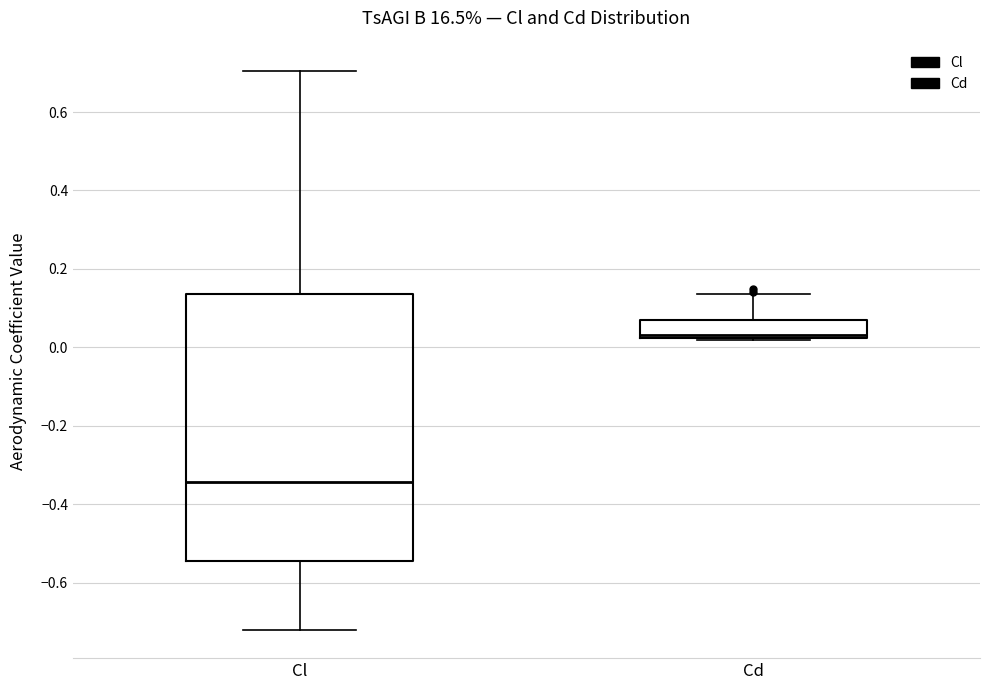

Reading left to right, transcribe this box plot: for each box, give where its median line is, the range the box spans, and where its two whiskers end, as read against the y-axis. The values are not printed on the chart, so give them approximately, as read against the axis.

Cl: median -0.34, box -0.54 to 0.14, whiskers -0.72 to 0.70
Cd: median 0.04, box 0.02 to 0.06, whiskers 0.02 to 0.14